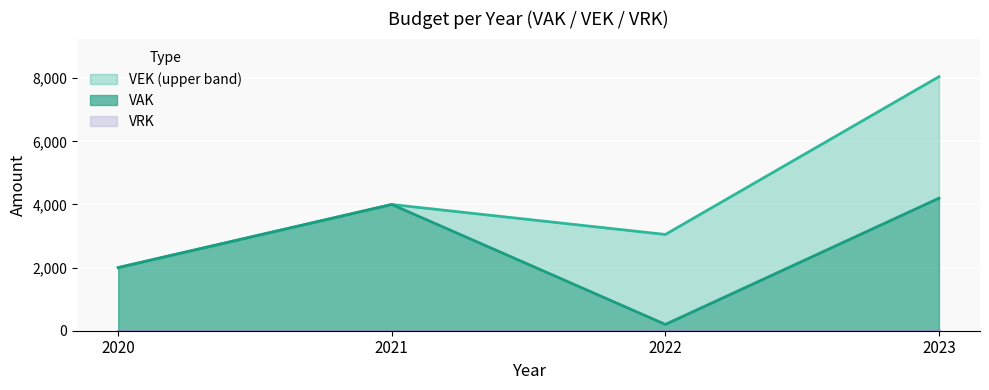

List the series in order of their peak value, highest first.

VEK, VAK